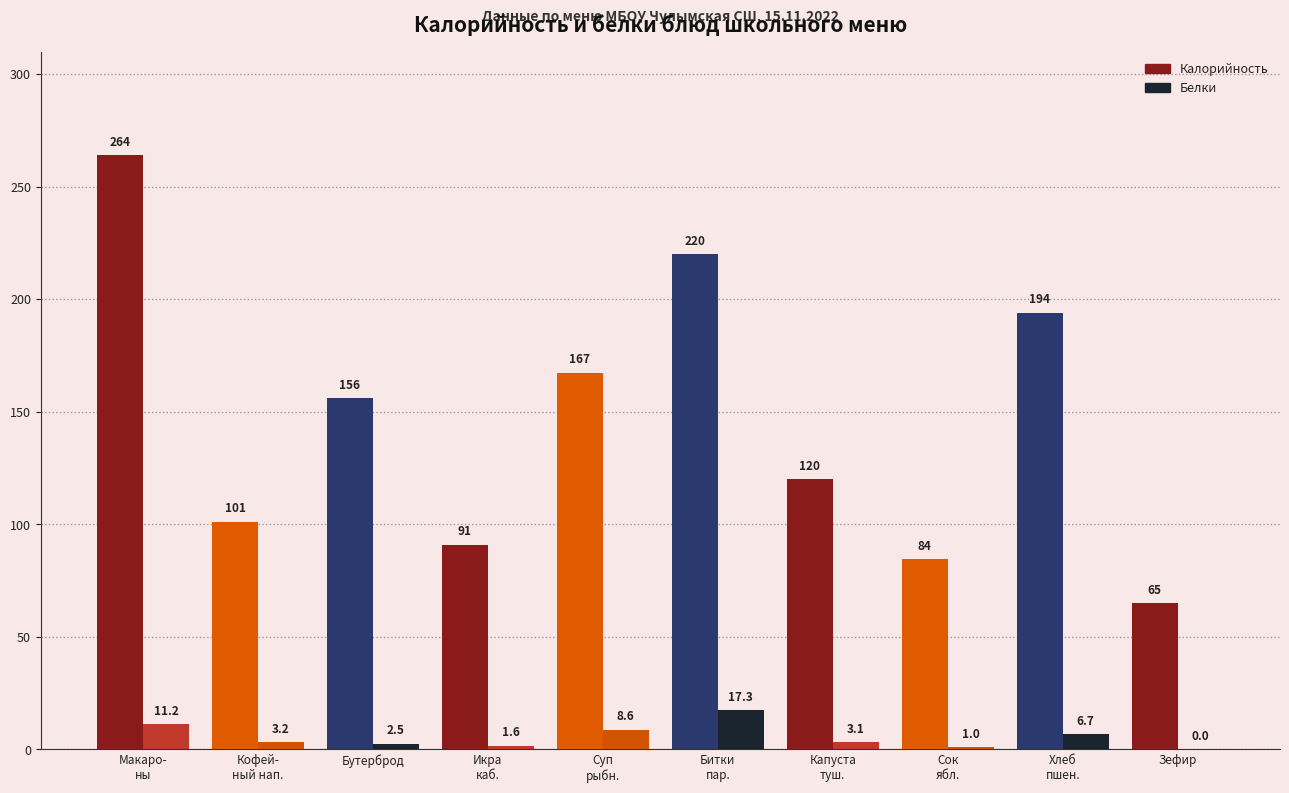

Read the Калорийность value at Макаро-
ны.

264.0